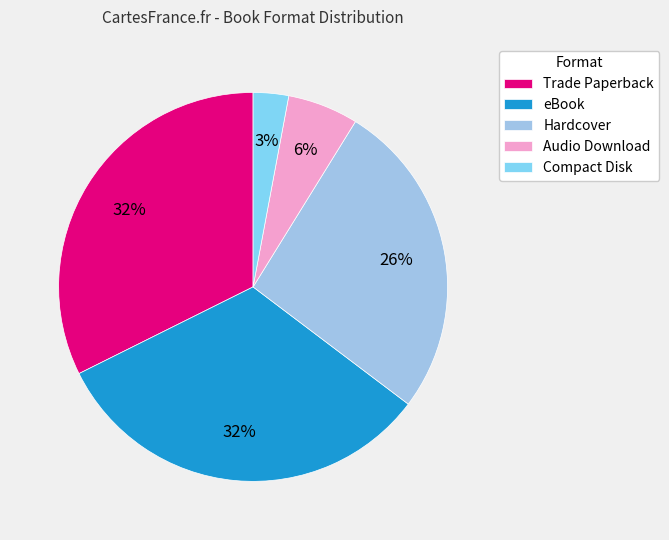

Rank the categories by value from lowest to highest.

Compact Disk, Audio Download, Hardcover, Trade Paperback, eBook